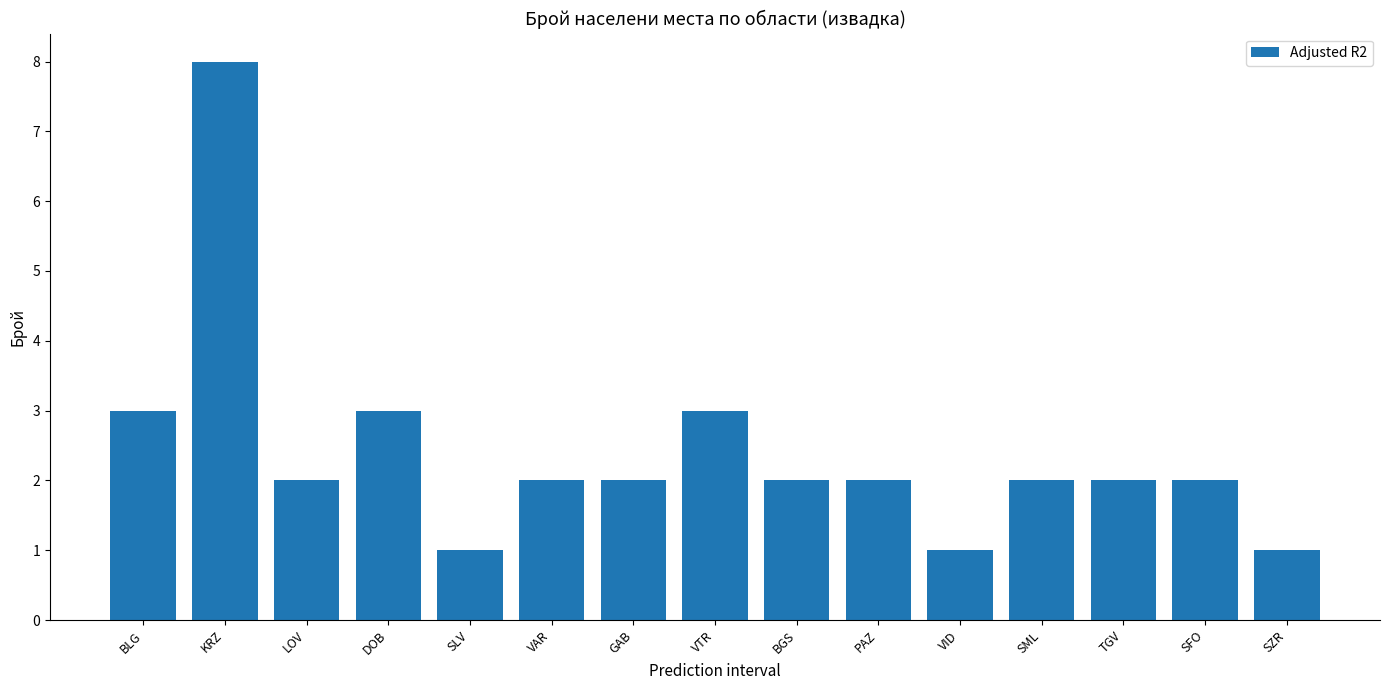

What is the label of the 9th bar from the right?

GAB